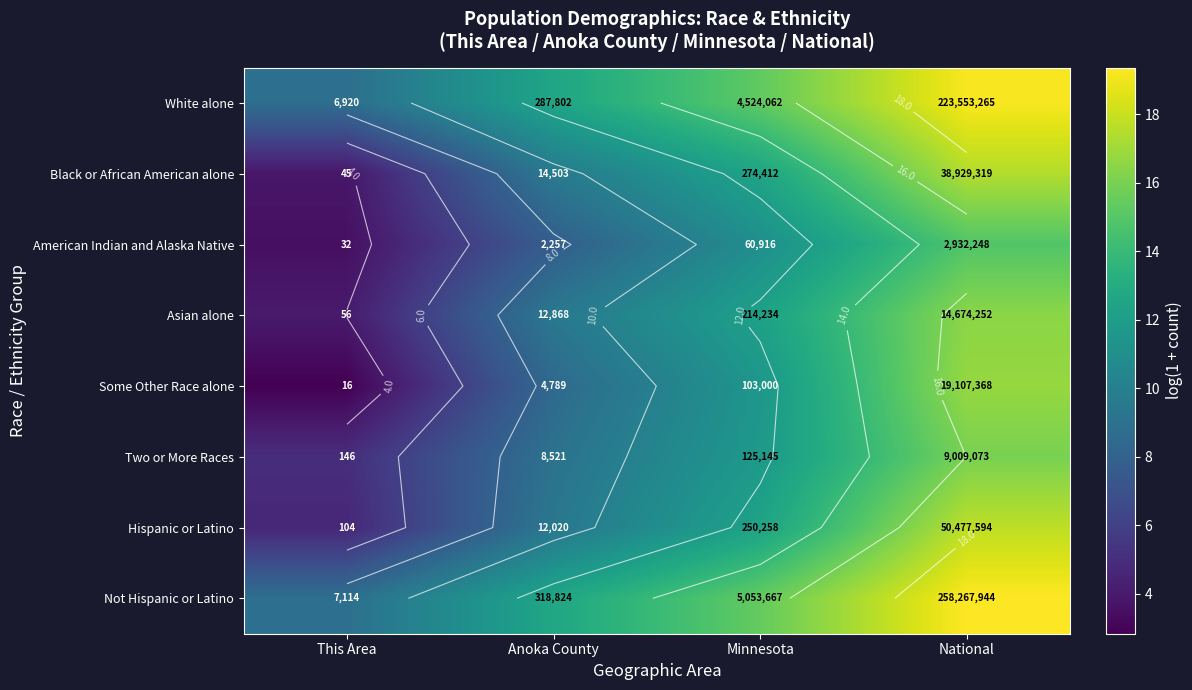

What is the difference between the Asian alone values at Anoka County and This Area?

5.4